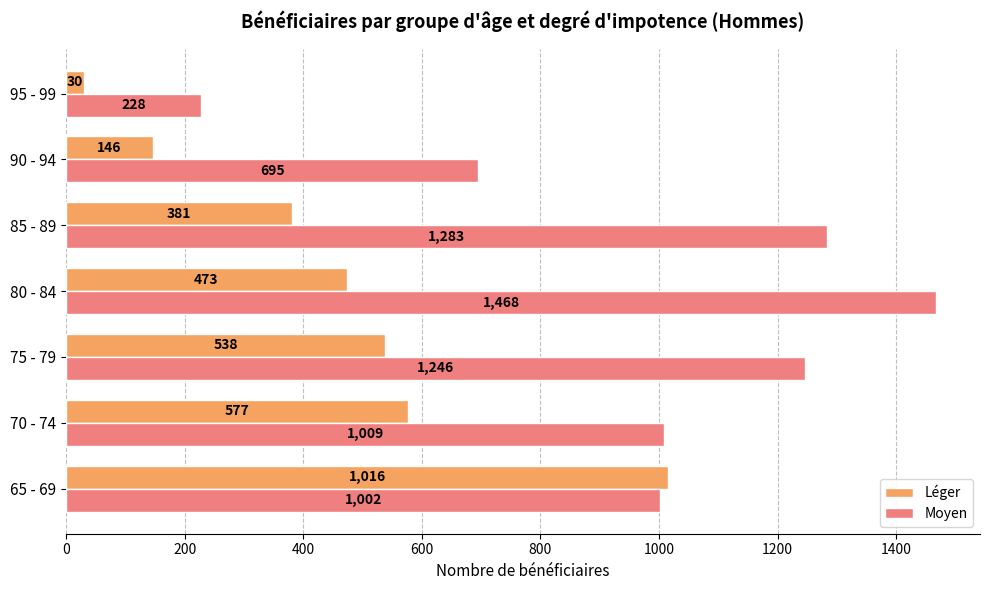

Which series changed the most between 65 - 69 and 70 - 74?

Léger